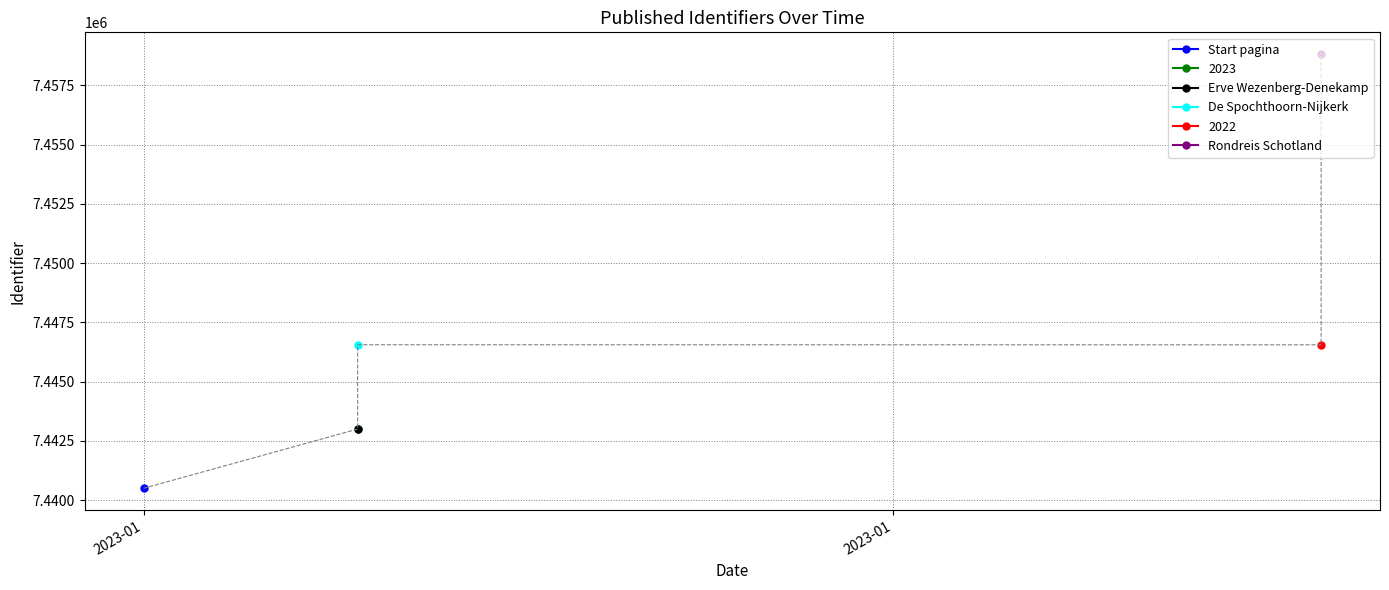

How many categories are shown in the chart?

6